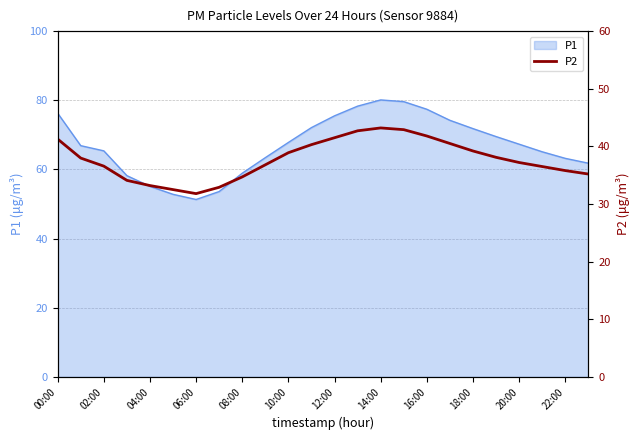

How many lines are shown in the chart?

1